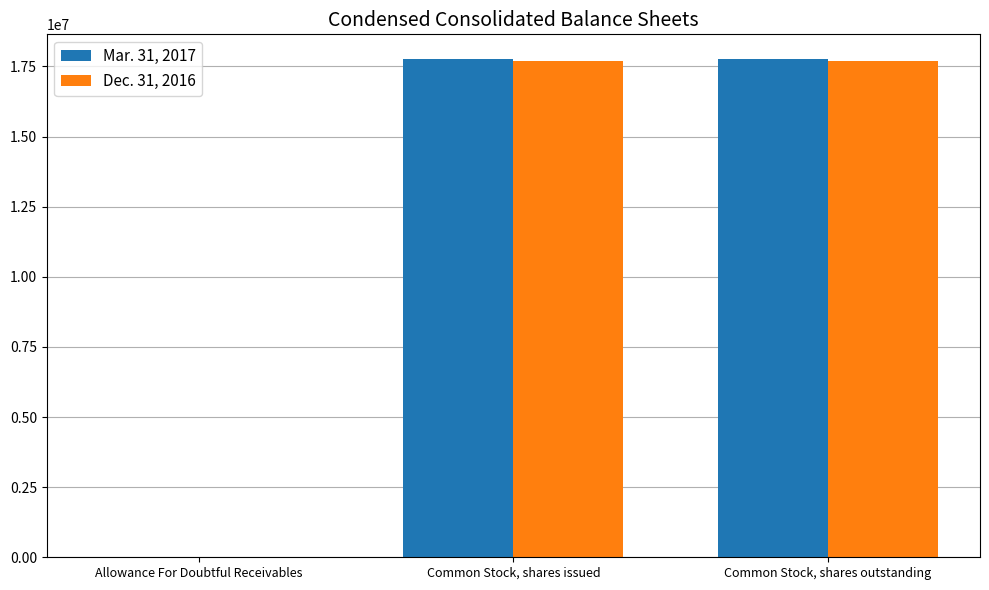

What is the maximum value shown in the chart?

17754553